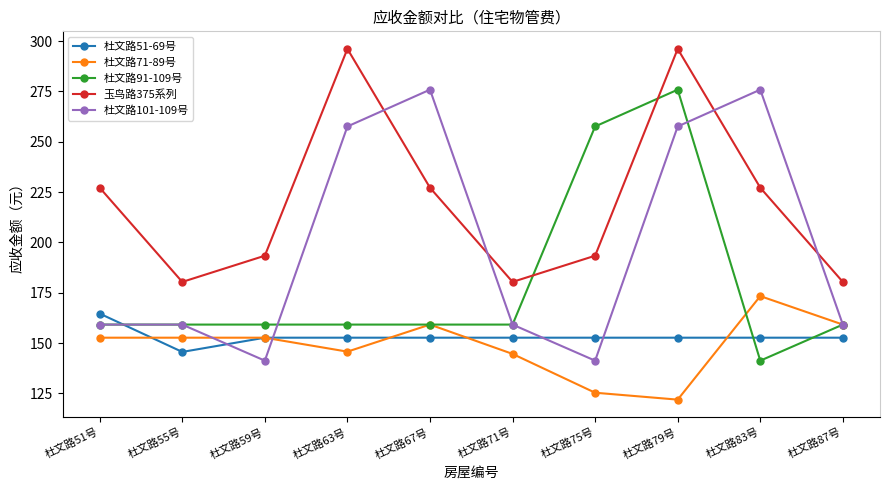

Reading right to left, what are all the values shown in this chart?

杜文路51-69号: 杜文路87号=152.7	杜文路83号=152.7	杜文路79号=152.7	杜文路75号=152.7	杜文路71号=152.7	杜文路67号=152.7	杜文路63号=152.7	杜文路59号=152.7	杜文路55号=145.6	杜文路51号=164.6
杜文路71-89号: 杜文路87号=159.2	杜文路83号=173.3	杜文路79号=121.9	杜文路75号=125.3	杜文路71号=144.6	杜文路67号=159.2	杜文路63号=145.7	杜文路59号=152.7	杜文路55号=152.7	杜文路51号=152.7
杜文路91-109号: 杜文路87号=159.2	杜文路83号=141.3	杜文路79号=275.8	杜文路75号=257.6	杜文路71号=159.2	杜文路67号=159.2	杜文路63号=159.2	杜文路59号=159.2	杜文路55号=159.2	杜文路51号=159.2
玉鸟路375系列: 杜文路87号=180.4	杜文路83号=227.2	杜文路79号=296.1	杜文路75号=193.4	杜文路71号=180.4	杜文路67号=227.2	杜文路63号=296.1	杜文路59号=193.4	杜文路55号=180.4	杜文路51号=227.2
杜文路101-109号: 杜文路87号=159.2	杜文路83号=275.8	杜文路79号=257.6	杜文路75号=141.3	杜文路71号=159.2	杜文路67号=275.8	杜文路63号=257.6	杜文路59号=141.3	杜文路55号=159.2	杜文路51号=159.2